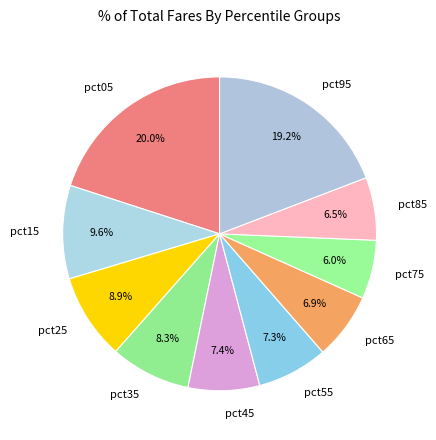

What is the largest slice in the pie chart?

pct05